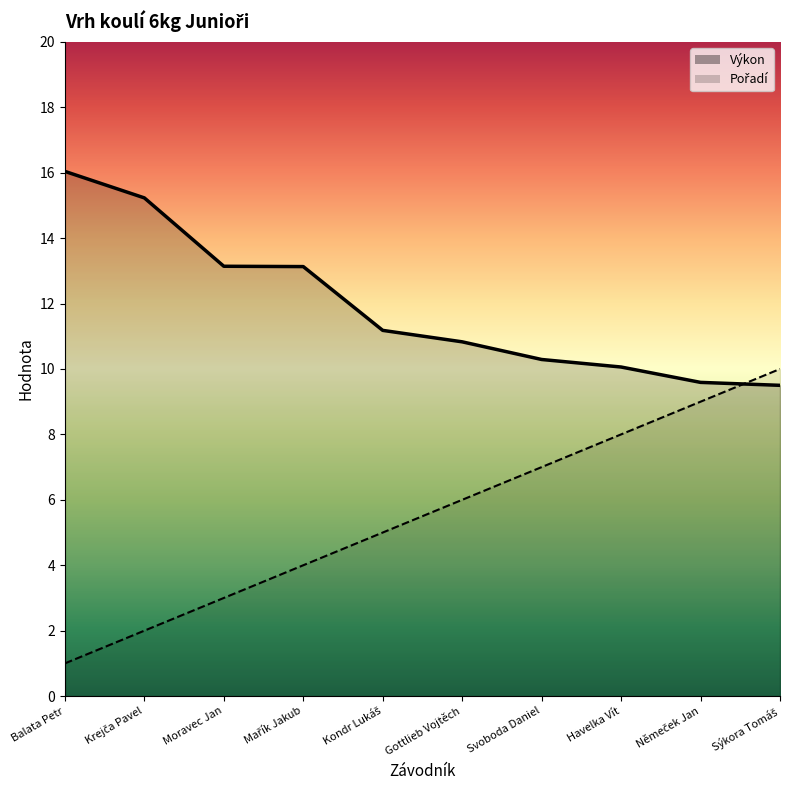

What are all the series names shown in the legend?

Pořadí, Výkon